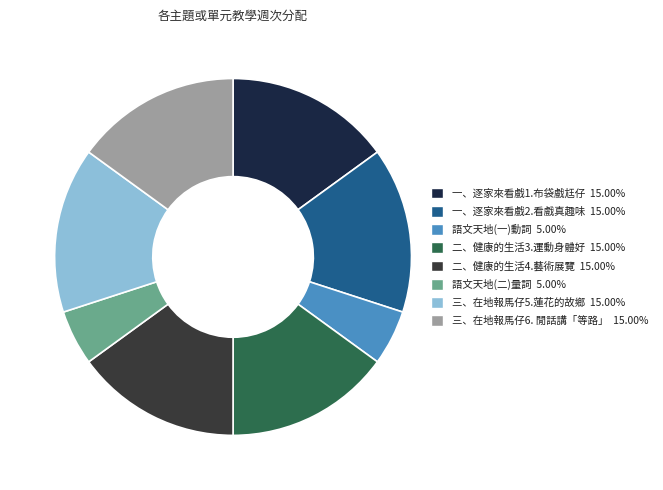

How many slices are in this pie chart?

8